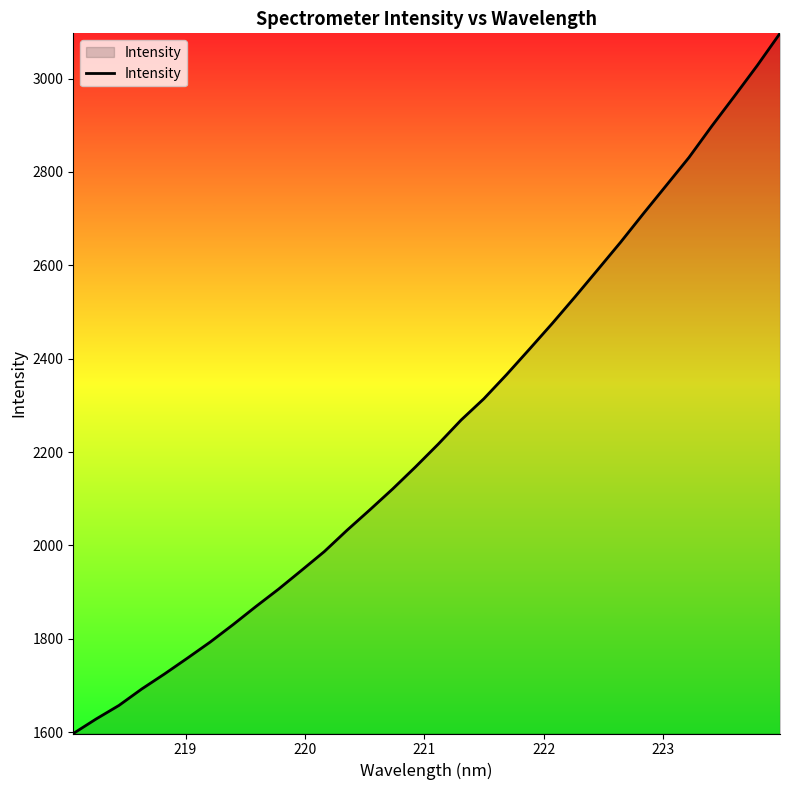

What is the maximum value shown in the chart?

3097.0